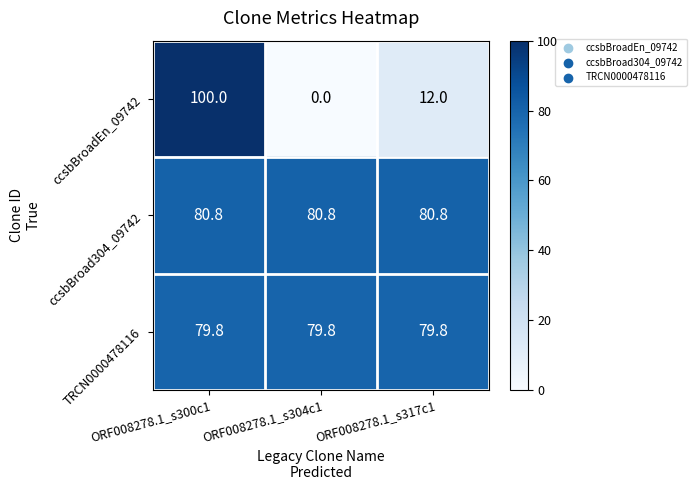

Reading left to right, what are all the values shown in this chart?

ccsbBroadEn_09742: ORF008278.1_s300c1=100.0	ORF008278.1_s304c1=0.0	ORF008278.1_s317c1=12.0
ccsbBroad304_09742: ORF008278.1_s300c1=80.8	ORF008278.1_s304c1=80.8	ORF008278.1_s317c1=80.8
TRCN0000478116: ORF008278.1_s300c1=79.8	ORF008278.1_s304c1=79.8	ORF008278.1_s317c1=79.8